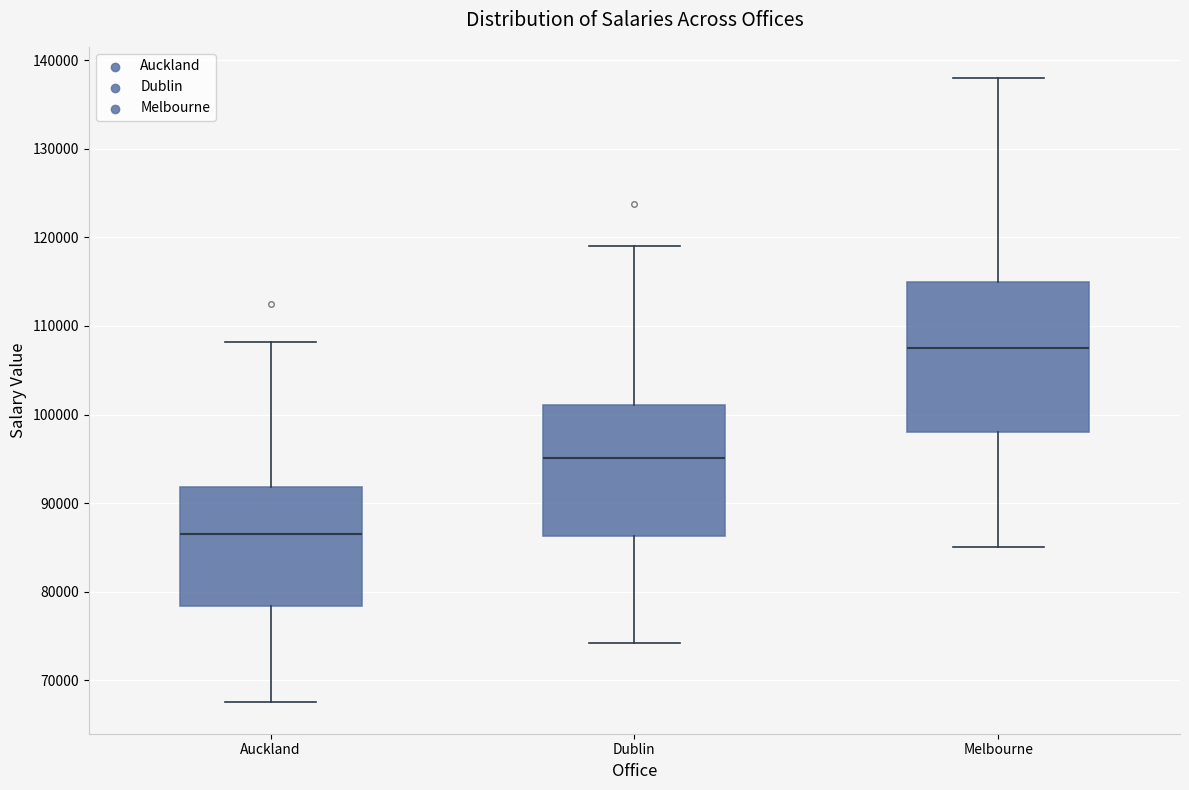

Reading left to right, transcribe this box plot: for each box, give where its median line is, the range the box spans, and where its two whiskers end, as read against the y-axis. The values are not printed on the chart, so give them approximately, as read against the axis.

Auckland: median 87000, box 78000 to 92000, whiskers 68000 to 108000
Dublin: median 95000, box 86000 to 101000, whiskers 74000 to 119000
Melbourne: median 107000, box 98000 to 115000, whiskers 85000 to 138000